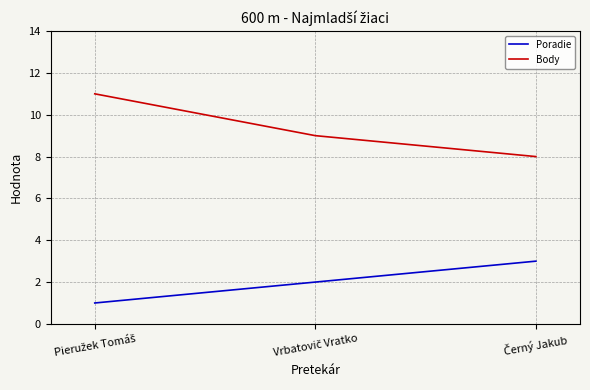

Which series has the largest total across all categories?

Body